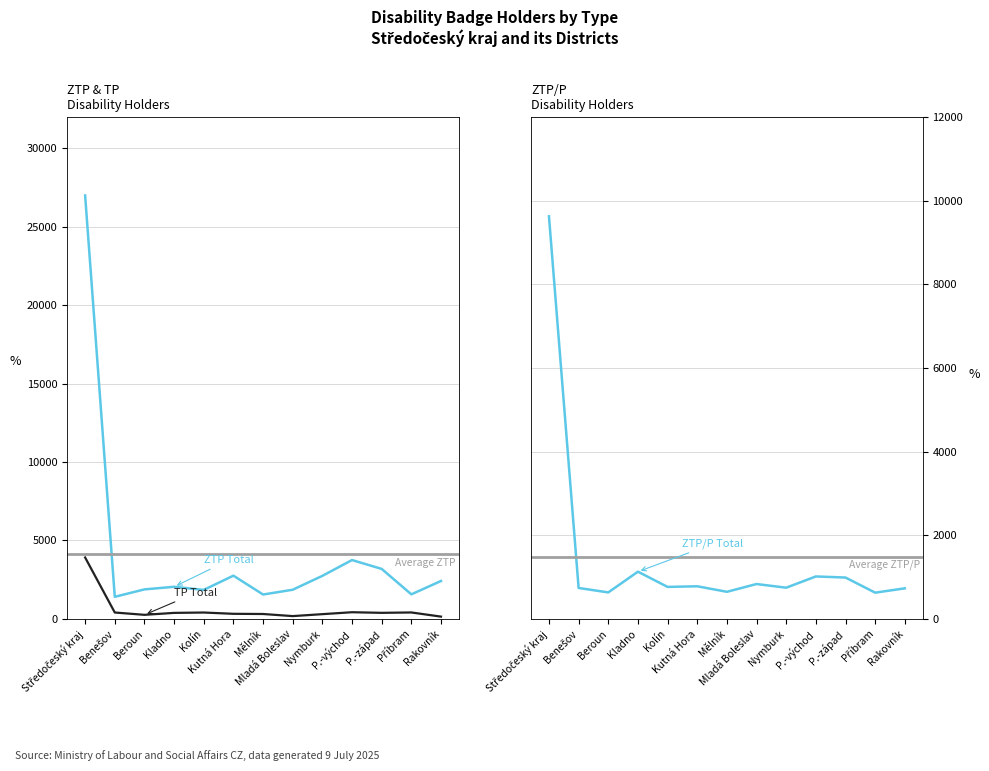

Which category has the lowest value in the ZTP Total series?

Benešov